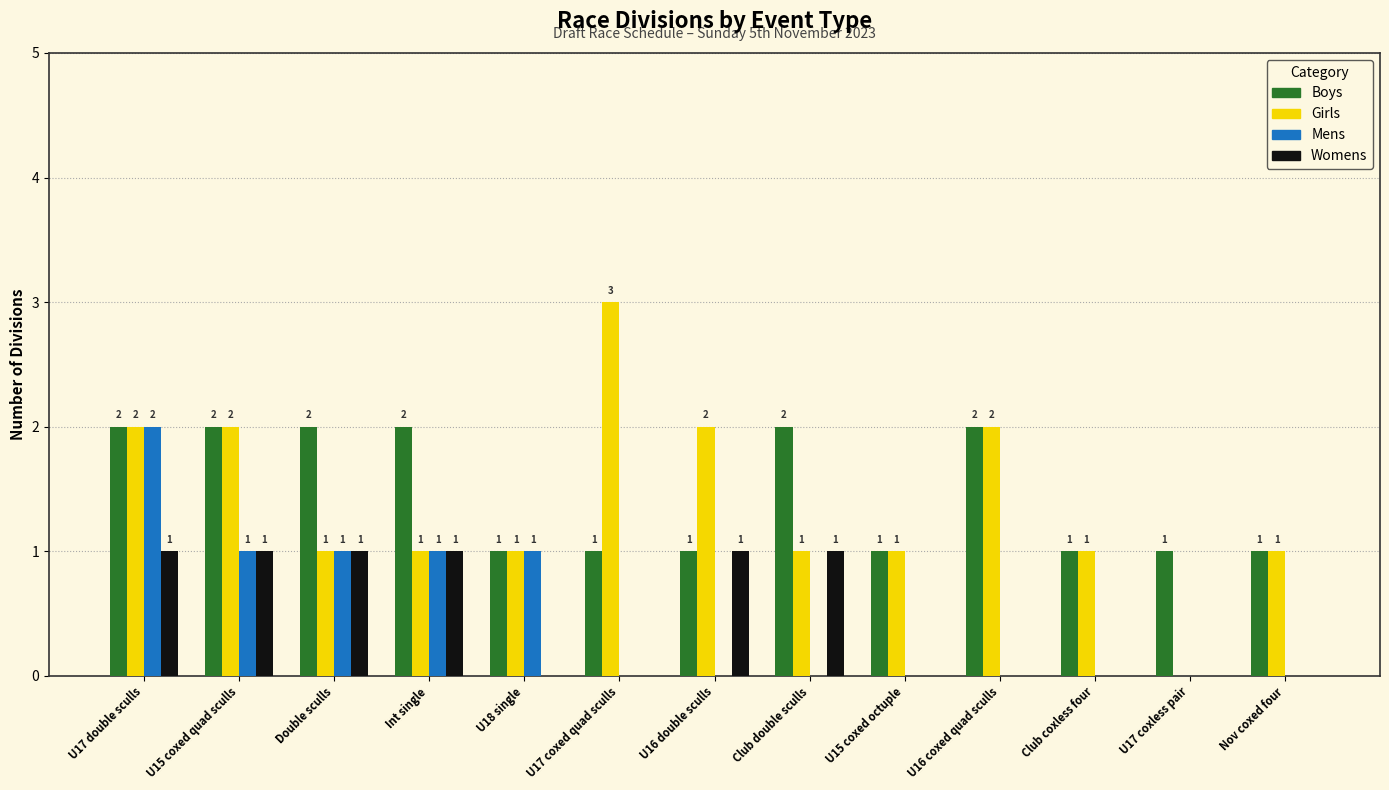

What is the total value across all series at U17 coxed quad sculls?

4